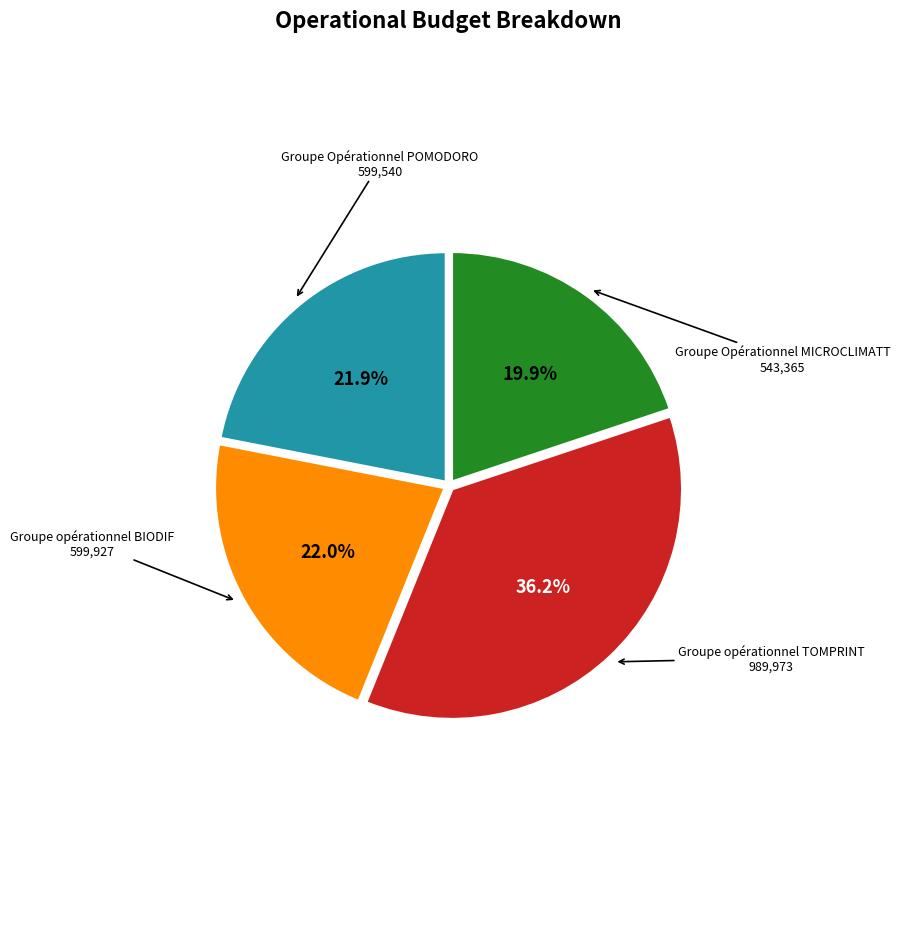

Is there any slice that represents more than half of the pie?

No